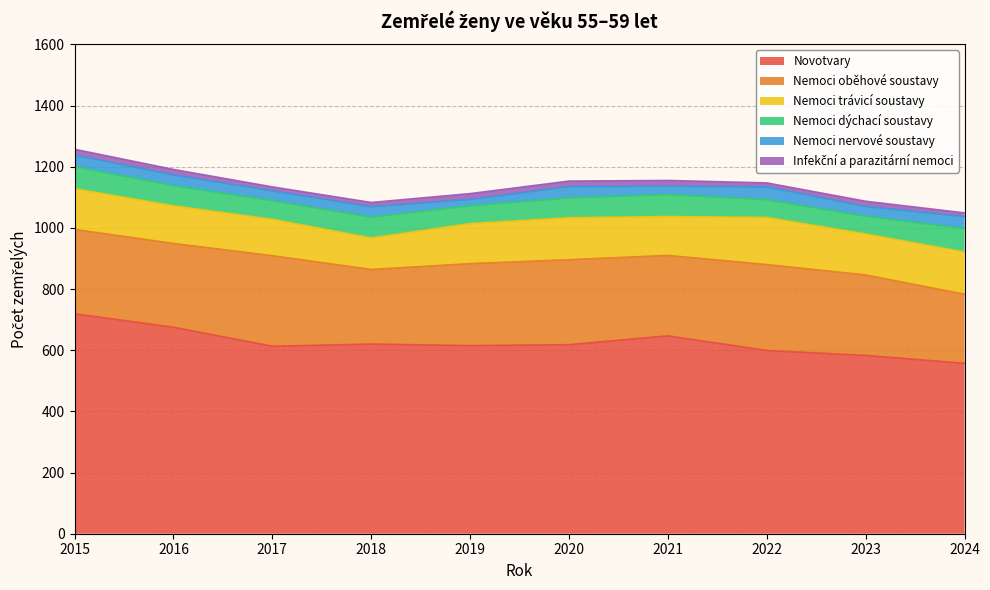

True or false: Nemoci dýchací soustavy and Nemoci trávicí soustavy intersect in this chart.

False